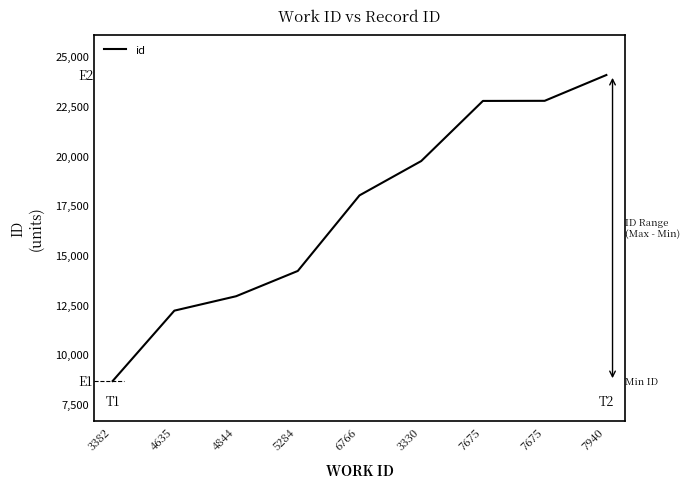

Where does the data first go above 18006?

3330